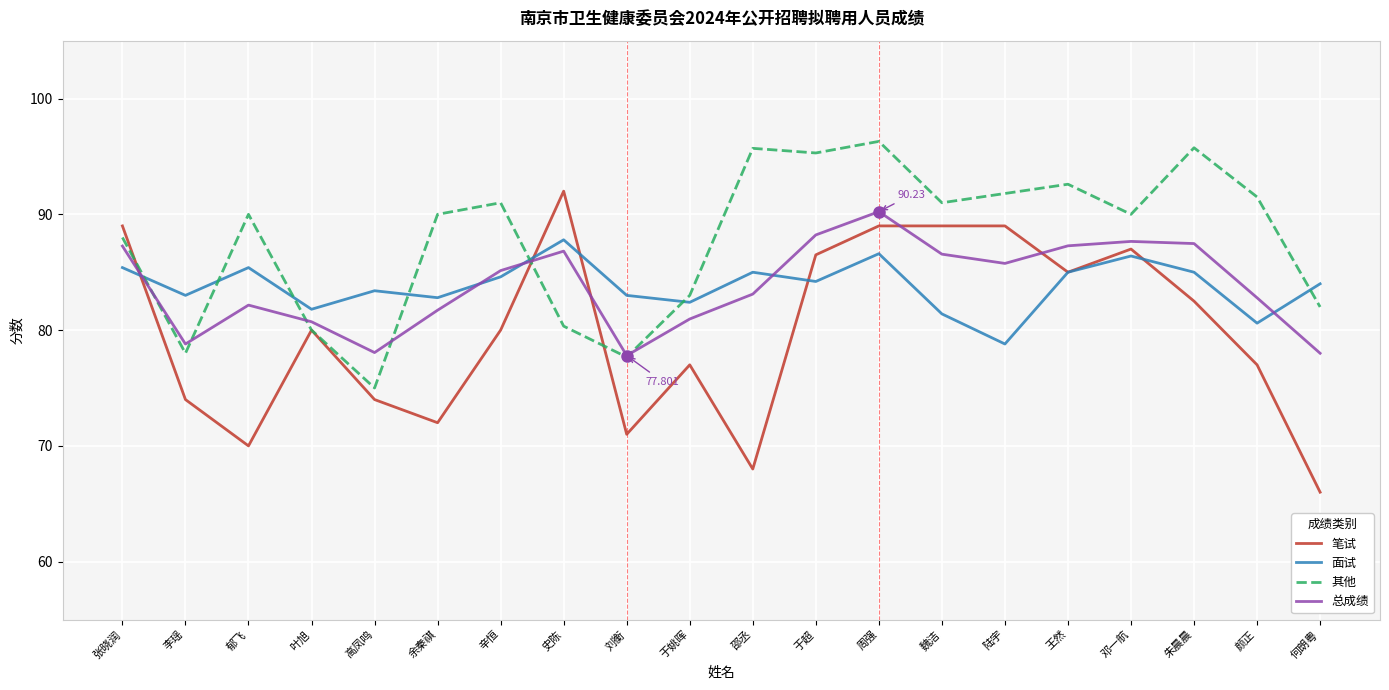

True or false: 笔试 has a value of 89.0 at 陆宇.

True